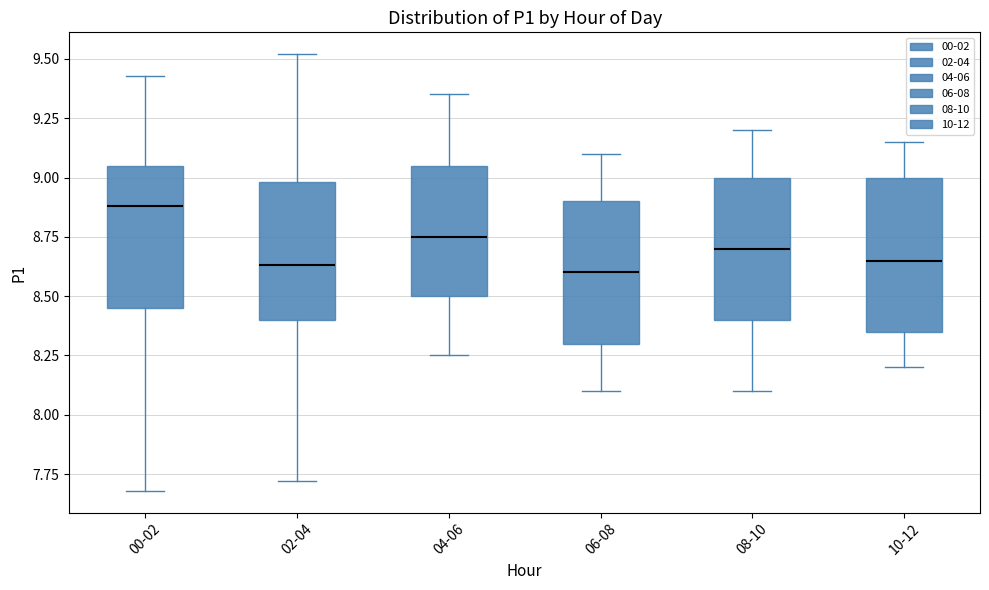

Which box's median line is the highest?

00-02